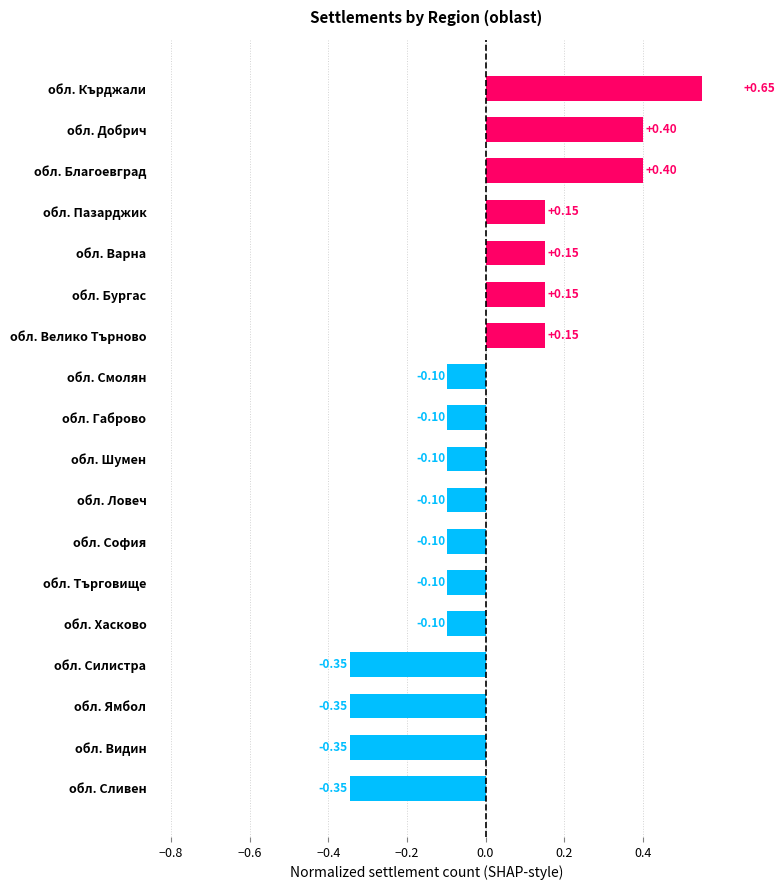

What is the value of the 7th bar from the left?

-0.1